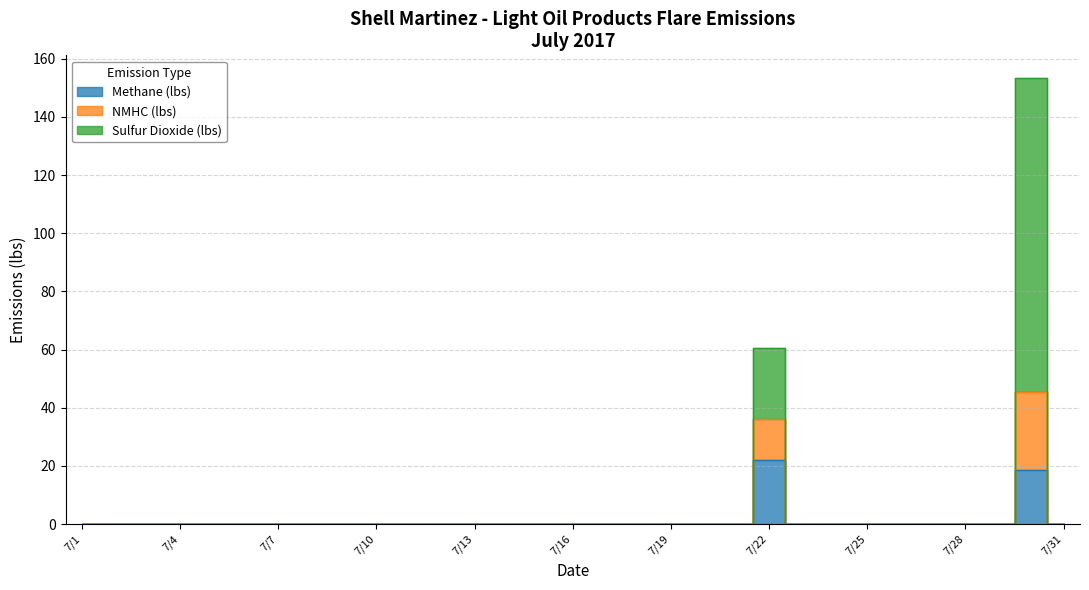

At how many categories does at least one series exceed 80?

1